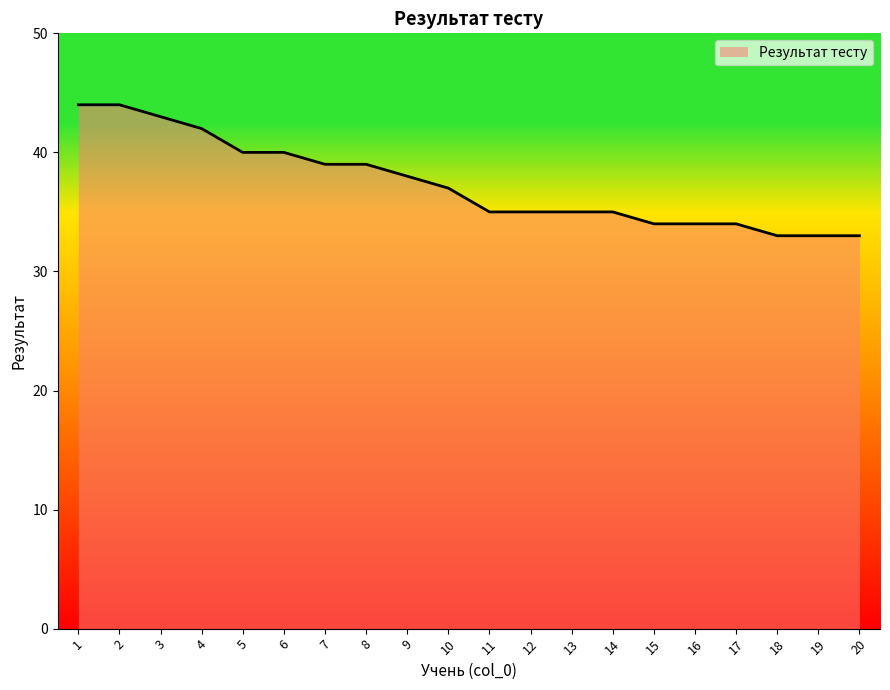

What is the minimum value shown in the chart?

33